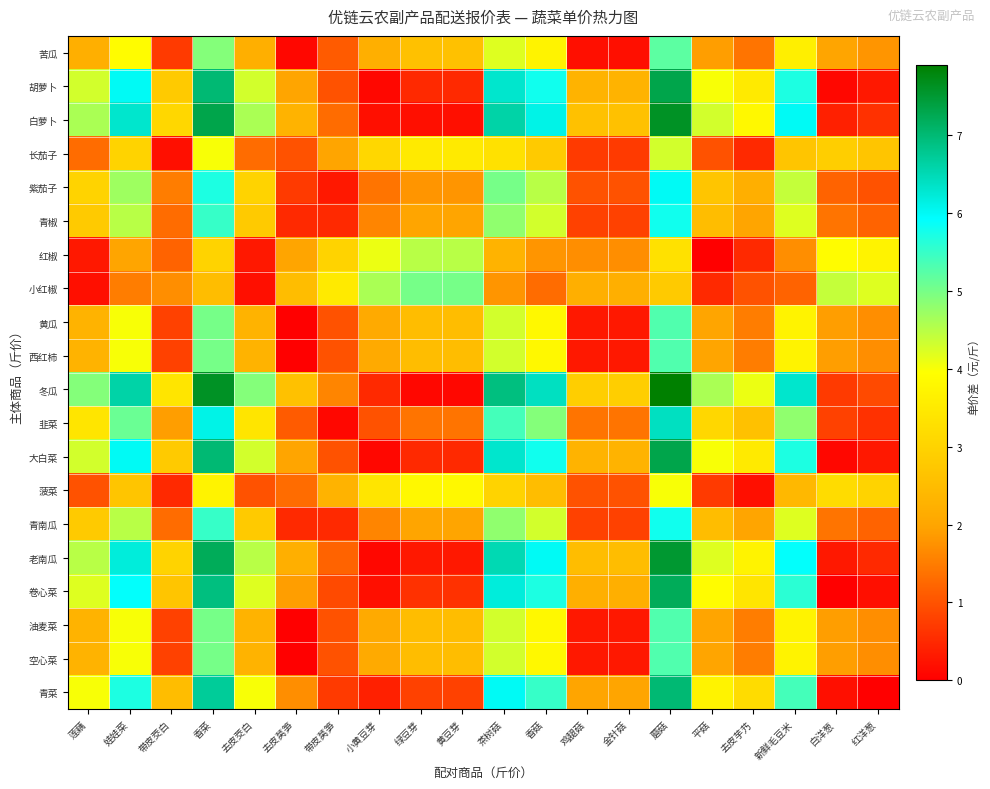

Reading left to right, list all the values displayed in this chart.

苦瓜: 莲藕=2.2	娃娃菜=3.9	带皮茭白=0.7	香菜=4.9	去皮茭白=2.2	去皮莴笋=0.1	带皮莴笋=1.1	小黄豆芽=2.2	绿豆芽=2.6	黄豆芽=2.6	茶树菇=4.2	香菇=3.7	鸡腿菇=0.2	金针菇=0.2	蘑菇=5.2	平菇=1.9	去皮芋艿=1.4	新鲜毛豆米=3.6	白洋葱=2.0	红洋葱=1.8
胡萝卜: 莲藕=4.3	娃娃菜=6.0	带皮茭白=2.8	香菜=7.0	去皮茭白=4.3	去皮莴笋=2.0	带皮莴笋=1.0	小黄豆芽=0.1	绿豆芽=0.5	黄豆芽=0.5	茶树菇=6.3	香菇=5.8	鸡腿菇=2.3	金针菇=2.3	蘑菇=7.3	平菇=4.0	去皮芋艿=3.5	新鲜毛豆米=5.7	白洋葱=0.1	红洋葱=0.3
白萝卜: 莲藕=4.6	娃娃菜=6.3	带皮茭白=3.1	香菜=7.3	去皮茭白=4.6	去皮莴笋=2.3	带皮莴笋=1.3	小黄豆芽=0.2	绿豆芽=0.2	黄豆芽=0.2	茶树菇=6.6	香菇=6.1	鸡腿菇=2.6	金针菇=2.6	蘑菇=7.6	平菇=4.3	去皮芋艿=3.8	新鲜毛豆米=6.0	白洋葱=0.4	红洋葱=0.6
长茄子: 莲藕=1.3	娃娃菜=3.0	带皮茭白=0.2	香菜=4.0	去皮茭白=1.3	去皮莴笋=1.0	带皮莴笋=2.0	小黄豆芽=3.1	绿豆芽=3.5	黄豆芽=3.5	茶树菇=3.3	香菇=2.8	鸡腿菇=0.7	金针菇=0.7	蘑菇=4.3	平菇=1.0	去皮芋艿=0.5	新鲜毛豆米=2.7	白洋葱=2.9	红洋葱=2.7
紫茄子: 莲藕=3.0	娃娃菜=4.7	带皮茭白=1.5	香菜=5.7	去皮茭白=3.0	去皮莴笋=0.7	带皮莴笋=0.3	小黄豆芽=1.4	绿豆芽=1.8	黄豆芽=1.8	茶树菇=5.0	香菇=4.5	鸡腿菇=1.0	金针菇=1.0	蘑菇=6.0	平菇=2.7	去皮芋艿=2.2	新鲜毛豆米=4.4	白洋葱=1.2	红洋葱=1.0
青椒: 莲藕=2.8	娃娃菜=4.5	带皮茭白=1.3	香菜=5.5	去皮茭白=2.8	去皮莴笋=0.5	带皮莴笋=0.5	小黄豆芽=1.6	绿豆芽=2.0	黄豆芽=2.0	茶树菇=4.8	香菇=4.3	鸡腿菇=0.8	金针菇=0.8	蘑菇=5.8	平菇=2.5	去皮芋艿=2.0	新鲜毛豆米=4.2	白洋葱=1.4	红洋葱=1.2
红椒: 莲藕=0.3	娃娃菜=2.0	带皮茭白=1.2	香菜=3.0	去皮茭白=0.3	去皮莴笋=2.0	带皮莴笋=3.0	小黄豆芽=4.1	绿豆芽=4.5	黄豆芽=4.5	茶树菇=2.3	香菇=1.8	鸡腿菇=1.7	金针菇=1.7	蘑菇=3.3	平菇=0.0	去皮芋艿=0.5	新鲜毛豆米=1.7	白洋葱=3.9	红洋葱=3.7
小红椒: 莲藕=0.2	娃娃菜=1.5	带皮茭白=1.7	香菜=2.5	去皮茭白=0.2	去皮莴笋=2.5	带皮莴笋=3.5	小黄豆芽=4.6	绿豆芽=5.0	黄豆芽=5.0	茶树菇=1.8	香菇=1.3	鸡腿菇=2.2	金针菇=2.2	蘑菇=2.8	平菇=0.5	去皮芋艿=1.0	新鲜毛豆米=1.2	白洋葱=4.4	红洋葱=4.2
黄瓜: 莲藕=2.3	娃娃菜=4.0	带皮茭白=0.8	香菜=5.0	去皮茭白=2.3	去皮莴笋=0.0	带皮莴笋=1.0	小黄豆芽=2.1	绿豆芽=2.5	黄豆芽=2.5	茶树菇=4.3	香菇=3.8	鸡腿菇=0.3	金针菇=0.3	蘑菇=5.3	平菇=2.0	去皮芋艿=1.5	新鲜毛豆米=3.7	白洋葱=1.9	红洋葱=1.7
西红柿: 莲藕=2.3	娃娃菜=4.0	带皮茭白=0.8	香菜=5.0	去皮茭白=2.3	去皮莴笋=0.0	带皮莴笋=1.0	小黄豆芽=2.1	绿豆芽=2.5	黄豆芽=2.5	茶树菇=4.3	香菇=3.8	鸡腿菇=0.3	金针菇=0.3	蘑菇=5.3	平菇=2.0	去皮芋艿=1.5	新鲜毛豆米=3.7	白洋葱=1.9	红洋葱=1.7
冬瓜: 莲藕=4.9	娃娃菜=6.6	带皮茭白=3.4	香菜=7.6	去皮茭白=4.9	去皮莴笋=2.6	带皮莴笋=1.6	小黄豆芽=0.5	绿豆芽=0.1	黄豆芽=0.1	茶树菇=6.9	香菇=6.4	鸡腿菇=2.9	金针菇=2.9	蘑菇=7.9	平菇=4.6	去皮芋艿=4.1	新鲜毛豆米=6.3	白洋葱=0.7	红洋葱=0.9
韭菜: 莲藕=3.4	娃娃菜=5.1	带皮茭白=1.9	香菜=6.1	去皮茭白=3.4	去皮莴笋=1.1	带皮莴笋=0.1	小黄豆芽=1.0	绿豆芽=1.4	黄豆芽=1.4	茶树菇=5.4	香菇=4.9	鸡腿菇=1.4	金针菇=1.4	蘑菇=6.4	平菇=3.1	去皮芋艿=2.6	新鲜毛豆米=4.8	白洋葱=0.8	红洋葱=0.6
大白菜: 莲藕=4.3	娃娃菜=6.0	带皮茭白=2.8	香菜=7.0	去皮茭白=4.3	去皮莴笋=2.0	带皮莴笋=1.0	小黄豆芽=0.1	绿豆芽=0.5	黄豆芽=0.5	茶树菇=6.3	香菇=5.8	鸡腿菇=2.3	金针菇=2.3	蘑菇=7.3	平菇=4.0	去皮芋艿=3.5	新鲜毛豆米=5.7	白洋葱=0.1	红洋葱=0.3
菠菜: 莲藕=1.0	娃娃菜=2.7	带皮茭白=0.5	香菜=3.7	去皮茭白=1.0	去皮莴笋=1.3	带皮莴笋=2.3	小黄豆芽=3.4	绿豆芽=3.8	黄豆芽=3.8	茶树菇=3.0	香菇=2.5	鸡腿菇=1.0	金针菇=1.0	蘑菇=4.0	平菇=0.7	去皮芋艿=0.2	新鲜毛豆米=2.4	白洋葱=3.2	红洋葱=3.0
青南瓜: 莲藕=2.8	娃娃菜=4.5	带皮茭白=1.3	香菜=5.5	去皮茭白=2.8	去皮莴笋=0.5	带皮莴笋=0.5	小黄豆芽=1.6	绿豆芽=2.0	黄豆芽=2.0	茶树菇=4.8	香菇=4.3	鸡腿菇=0.8	金针菇=0.8	蘑菇=5.8	平菇=2.5	去皮芋艿=2.0	新鲜毛豆米=4.2	白洋葱=1.4	红洋葱=1.2
老南瓜: 莲藕=4.5	娃娃菜=6.2	带皮茭白=3.0	香菜=7.2	去皮茭白=4.5	去皮莴笋=2.2	带皮莴笋=1.2	小黄豆芽=0.1	绿豆芽=0.3	黄豆芽=0.3	茶树菇=6.5	香菇=6.0	鸡腿菇=2.5	金针菇=2.5	蘑菇=7.5	平菇=4.2	去皮芋艿=3.7	新鲜毛豆米=5.9	白洋葱=0.3	红洋葱=0.5
卷心菜: 莲藕=4.2	娃娃菜=5.9	带皮茭白=2.7	香菜=6.9	去皮茭白=4.2	去皮莴笋=1.9	带皮莴笋=0.9	小黄豆芽=0.2	绿豆芽=0.6	黄豆芽=0.6	茶树菇=6.2	香菇=5.7	鸡腿菇=2.2	金针菇=2.2	蘑菇=7.2	平菇=3.9	去皮芋艿=3.4	新鲜毛豆米=5.6	白洋葱=0.0	红洋葱=0.2
油麦菜: 莲藕=2.3	娃娃菜=4.0	带皮茭白=0.8	香菜=5.0	去皮茭白=2.3	去皮莴笋=0.0	带皮莴笋=1.0	小黄豆芽=2.1	绿豆芽=2.5	黄豆芽=2.5	茶树菇=4.3	香菇=3.8	鸡腿菇=0.3	金针菇=0.3	蘑菇=5.3	平菇=2.0	去皮芋艿=1.5	新鲜毛豆米=3.7	白洋葱=1.9	红洋葱=1.7
空心菜: 莲藕=2.3	娃娃菜=4.0	带皮茭白=0.8	香菜=5.0	去皮茭白=2.3	去皮莴笋=0.0	带皮莴笋=1.0	小黄豆芽=2.1	绿豆芽=2.5	黄豆芽=2.5	茶树菇=4.3	香菇=3.8	鸡腿菇=0.3	金针菇=0.3	蘑菇=5.3	平菇=2.0	去皮芋艿=1.5	新鲜毛豆米=3.7	白洋葱=1.9	红洋葱=1.7
青菜: 莲藕=4.0	娃娃菜=5.7	带皮茭白=2.5	香菜=6.7	去皮茭白=4.0	去皮莴笋=1.7	带皮莴笋=0.7	小黄豆芽=0.4	绿豆芽=0.8	黄豆芽=0.8	茶树菇=6.0	香菇=5.5	鸡腿菇=2.0	金针菇=2.0	蘑菇=7.0	平菇=3.7	去皮芋艿=3.2	新鲜毛豆米=5.4	白洋葱=0.2	红洋葱=0.0